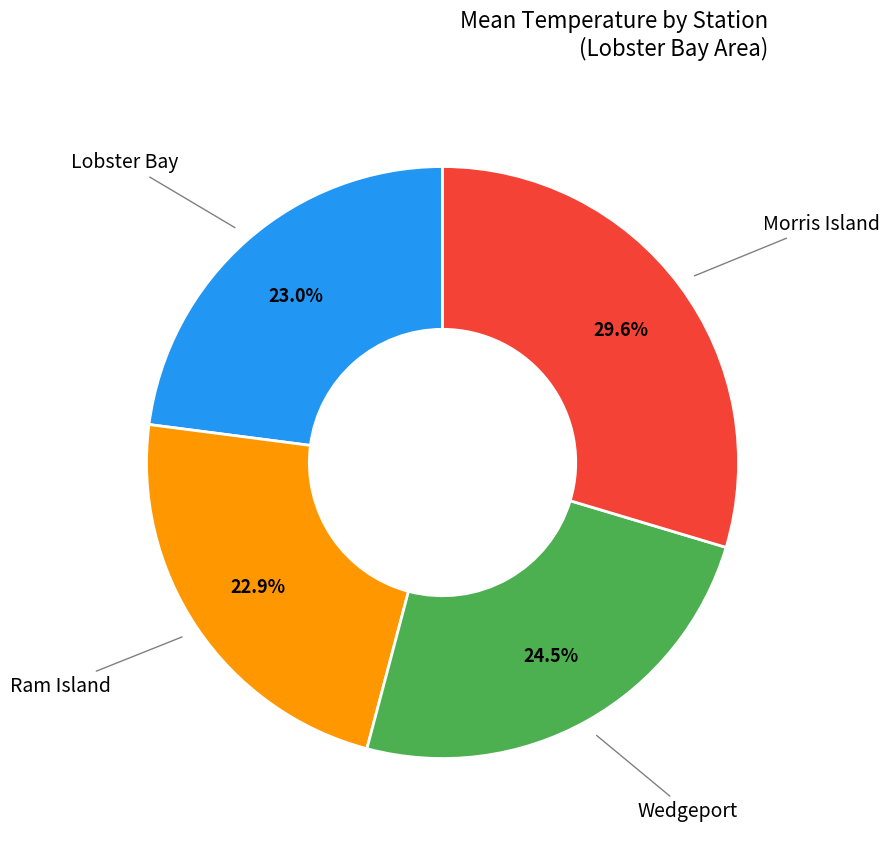

Is there any slice that represents more than half of the pie?

No